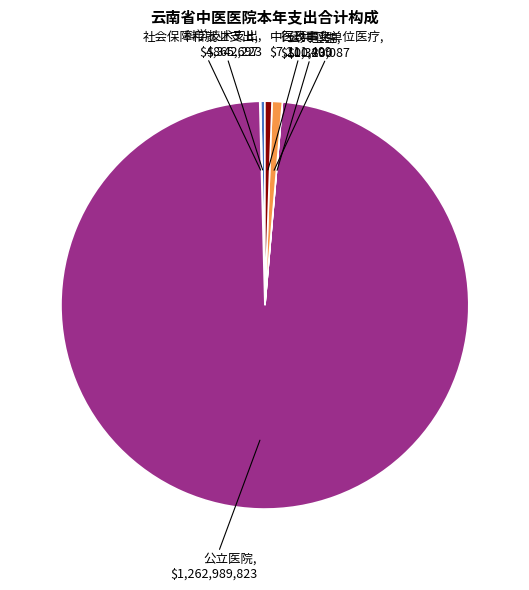

Is there any slice that represents more than half of the pie?

Yes